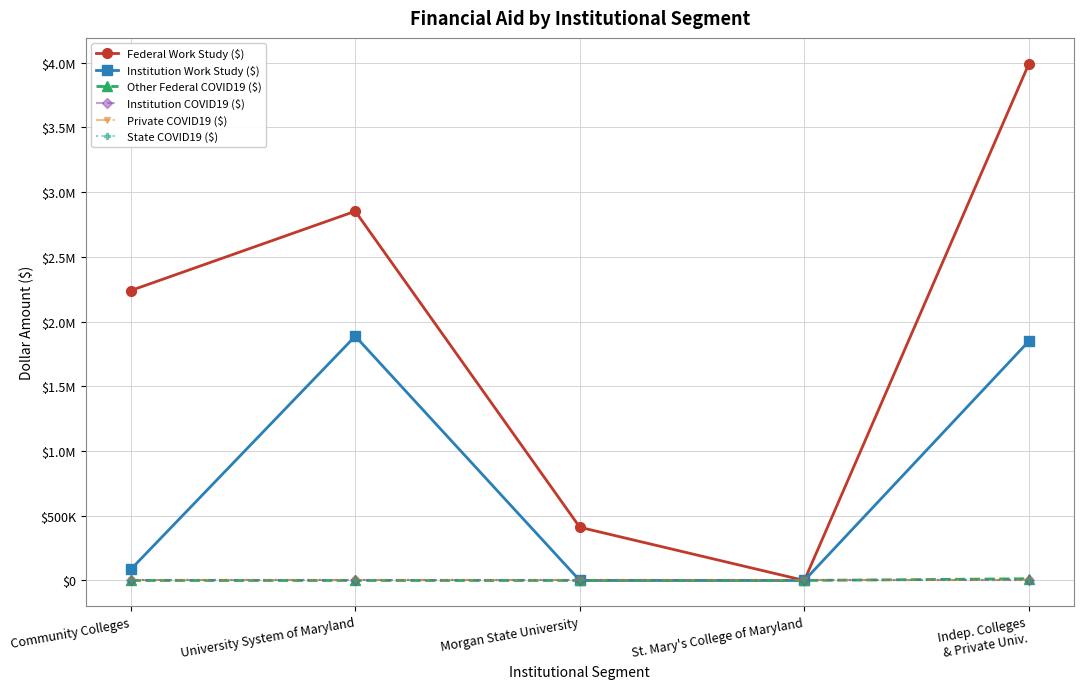

At which category is the sum across all series the highest?

Indep. Colleges
& Private Univ.